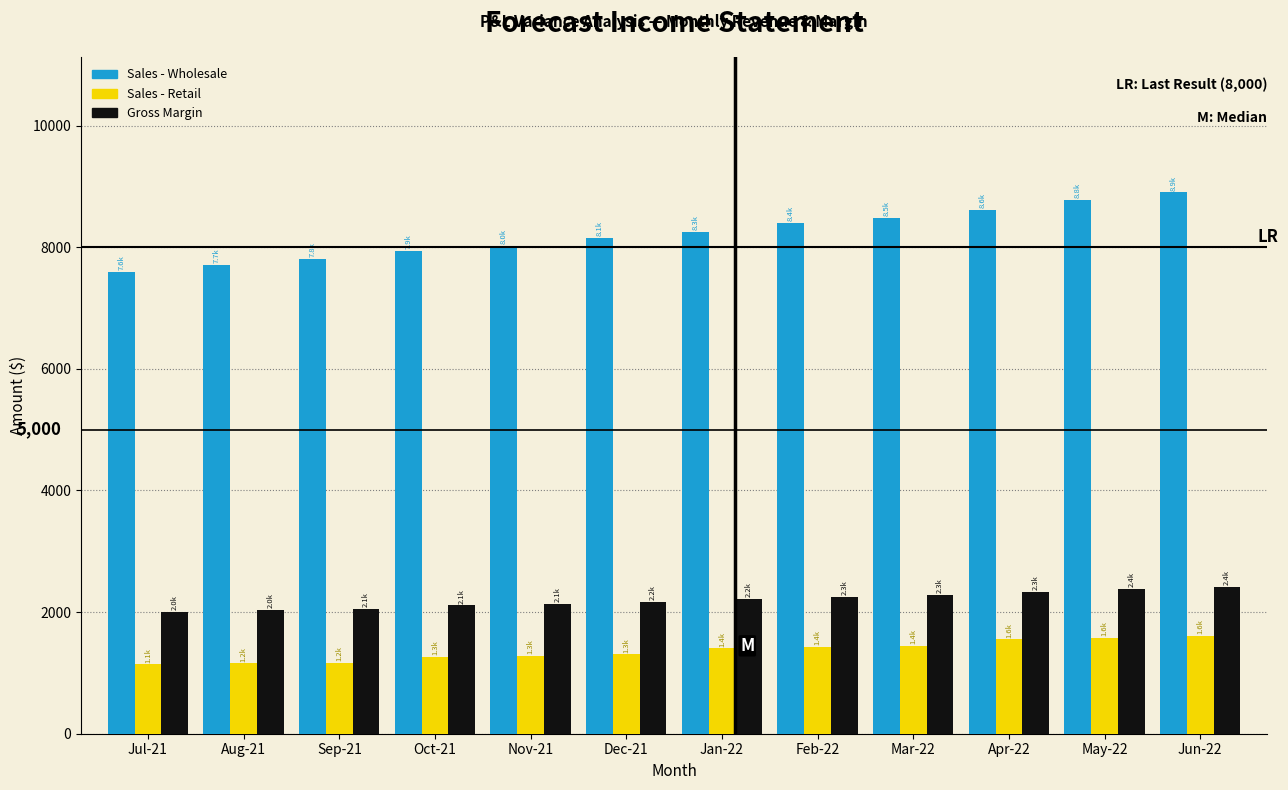

What is the total value across all series at Sep-21?

11027.4